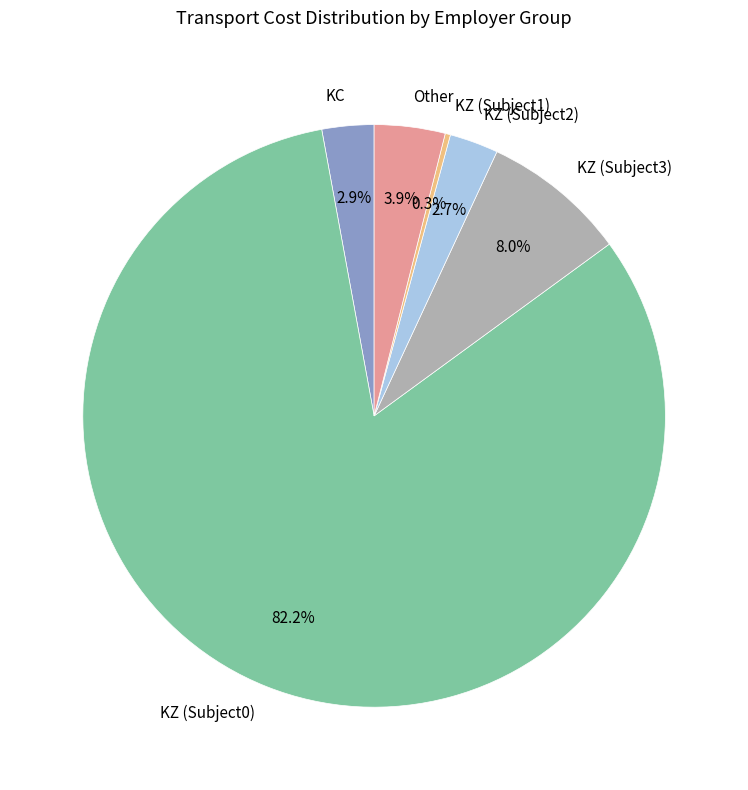

Is the sum of KZ (Subject3) and KZ (Subject1) greater than half?

No